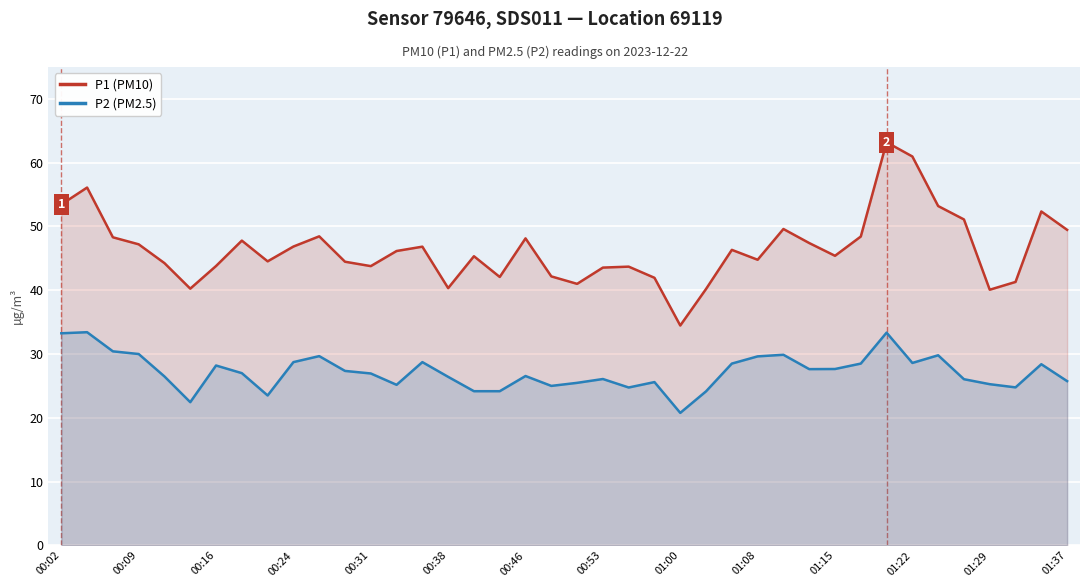

True or false: P2 (PM2.5) and P1 (PM10) intersect in this chart.

False